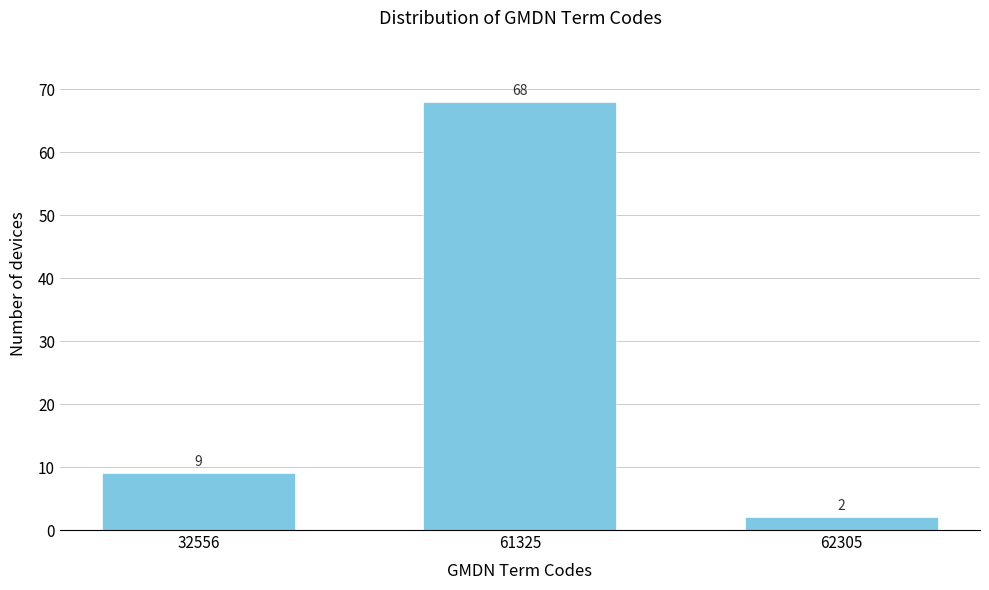

Reading left to right, what are all the values shown in this chart?

32556=9	61325=68	62305=2